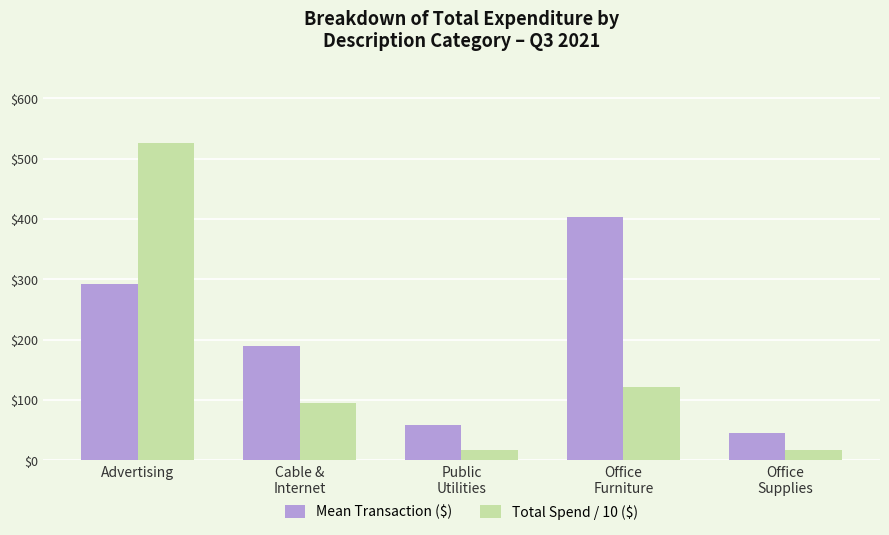

Rank the categories by Mean Transaction ($) value from highest to lowest.

Office
Furniture, Advertising, Cable &
Internet, Public
Utilities, Office
Supplies